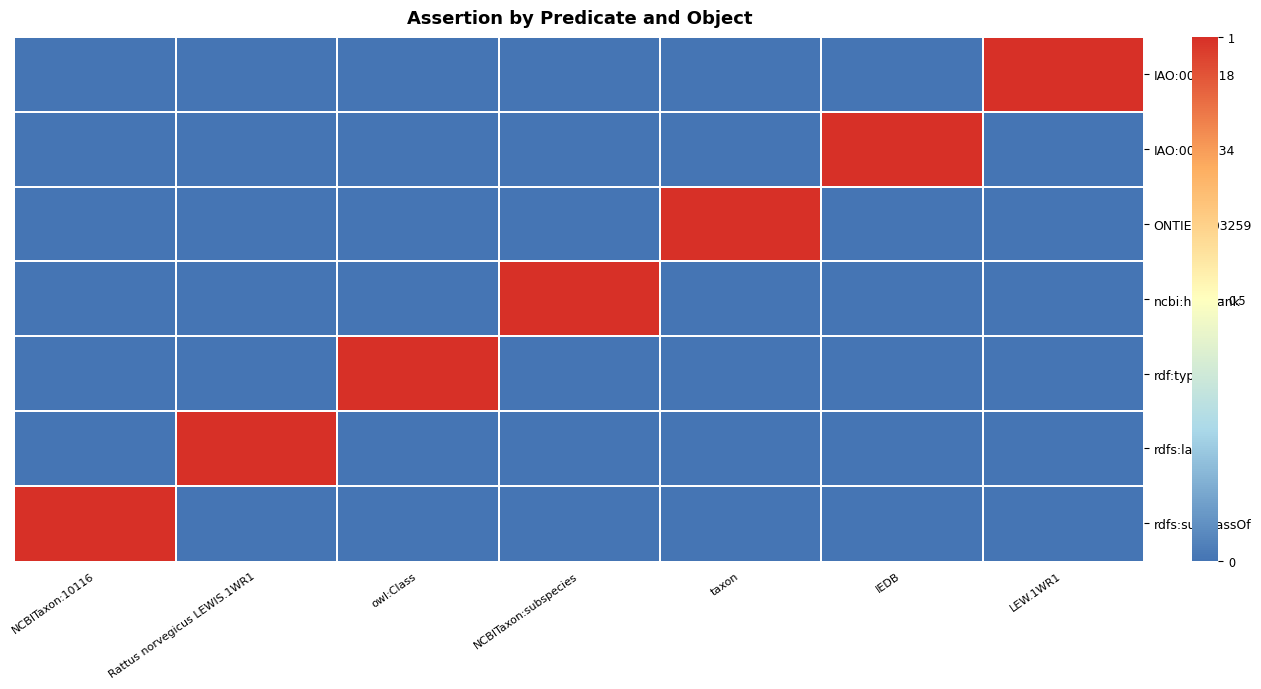

Reading left to right, transcribe all the data shown in this chart.

rdfs:subClassOf: NCBITaxon:10116=1	Rattus norvegicus LEWIS.1WR1=0	owl:Class=0	NCBITaxon:subspecies=0	taxon=0	IEDB=0	LEW.1WR1=0
rdfs:label: NCBITaxon:10116=0	Rattus norvegicus LEWIS.1WR1=1	owl:Class=0	NCBITaxon:subspecies=0	taxon=0	IEDB=0	LEW.1WR1=0
rdf:type: NCBITaxon:10116=0	Rattus norvegicus LEWIS.1WR1=0	owl:Class=1	NCBITaxon:subspecies=0	taxon=0	IEDB=0	LEW.1WR1=0
ncbi:has_rank: NCBITaxon:10116=0	Rattus norvegicus LEWIS.1WR1=0	owl:Class=0	NCBITaxon:subspecies=1	taxon=0	IEDB=0	LEW.1WR1=0
ONTIE:0003259: NCBITaxon:10116=0	Rattus norvegicus LEWIS.1WR1=0	owl:Class=0	NCBITaxon:subspecies=0	taxon=1	IEDB=0	LEW.1WR1=0
IAO:0000234: NCBITaxon:10116=0	Rattus norvegicus LEWIS.1WR1=0	owl:Class=0	NCBITaxon:subspecies=0	taxon=0	IEDB=1	LEW.1WR1=0
IAO:0000118: NCBITaxon:10116=0	Rattus norvegicus LEWIS.1WR1=0	owl:Class=0	NCBITaxon:subspecies=0	taxon=0	IEDB=0	LEW.1WR1=1